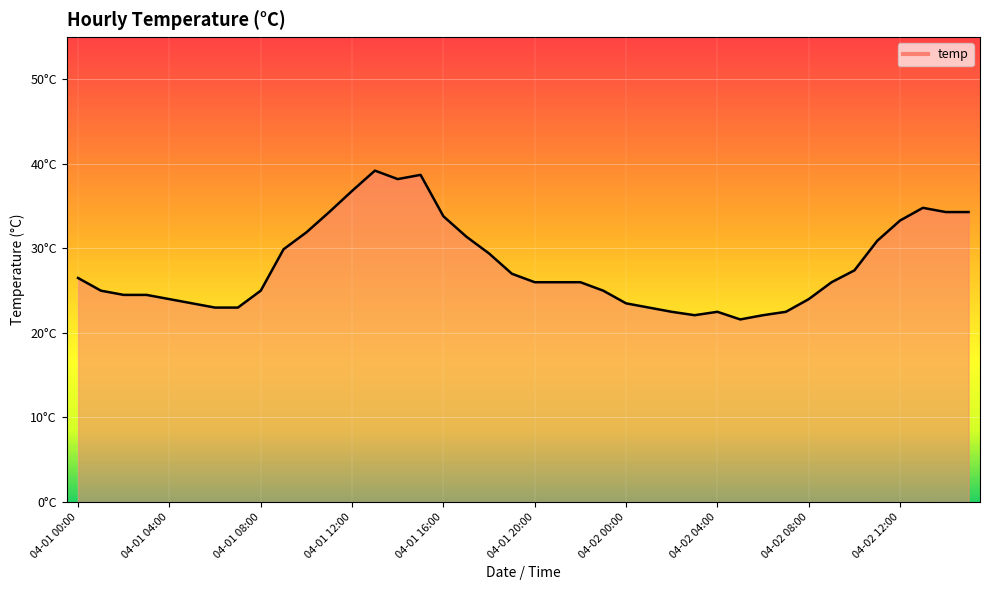

What is the label of the 29th point from the left?

04-02 04:00